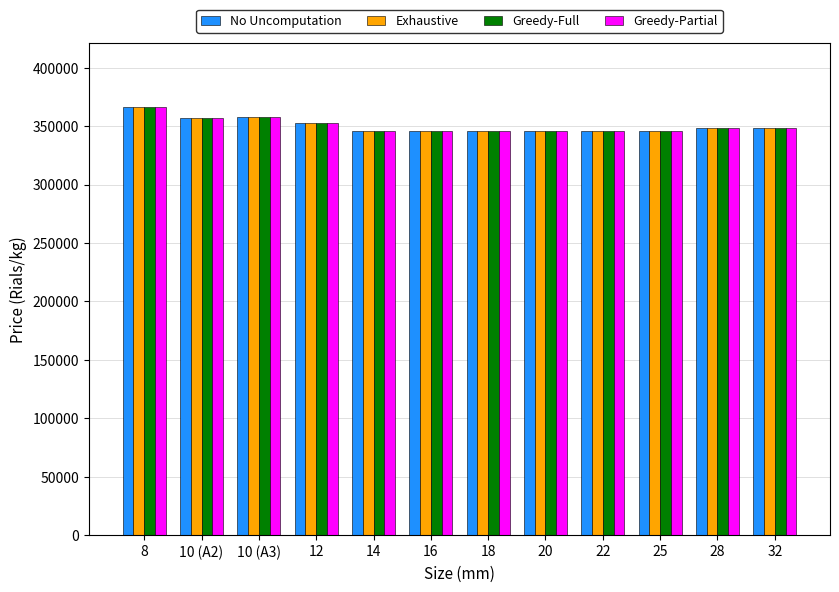

The value of Greedy-Full at 25 is 345455. True or false?

True